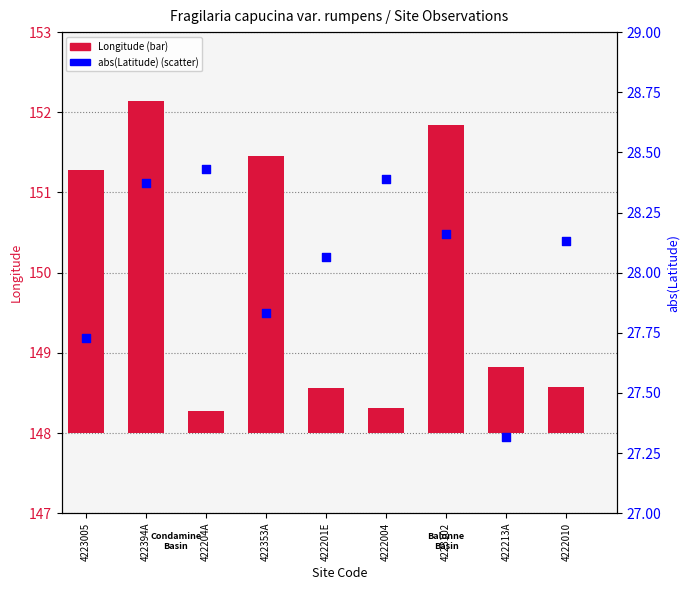

Which series has the widest spread of Y values?

Longitude